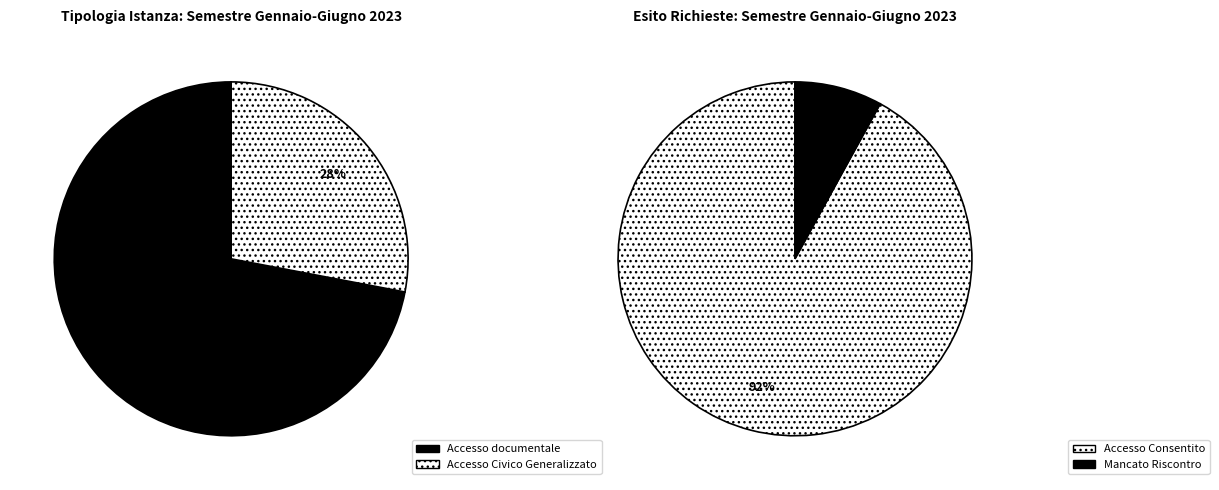

To the nearest percent, what is the difference between the Accesso Civico Generalizzato and Accesso documentale slice percentages?

44%